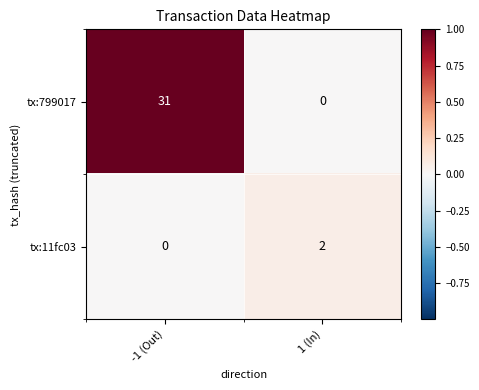

The tx:799017 series shows 0 at 1 (In). True or false?

True